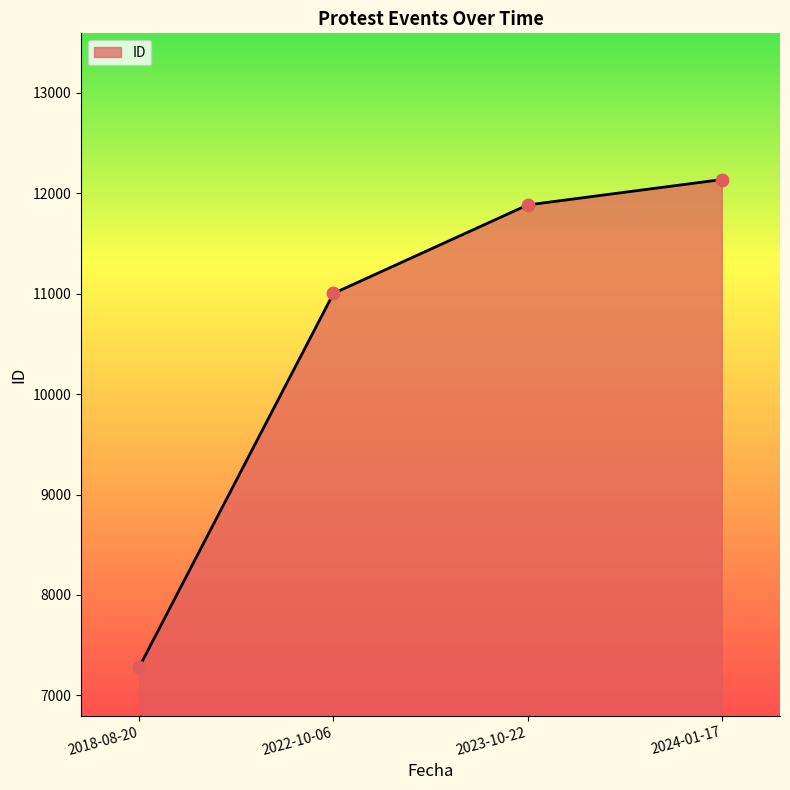

What is the change in value from 2018-08-20 to 2023-10-22?

+4597